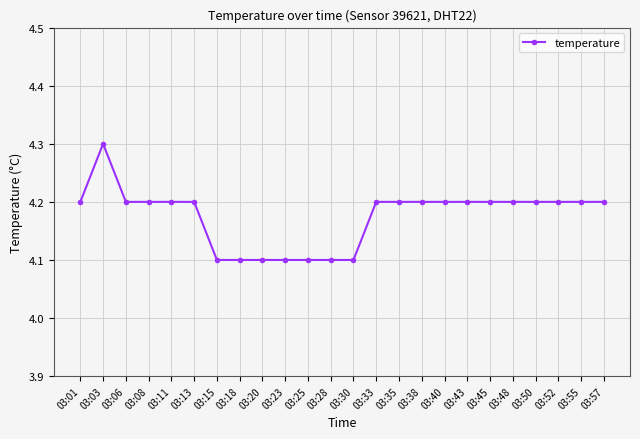

What is the difference between the maximum and second lowest values?

0.2